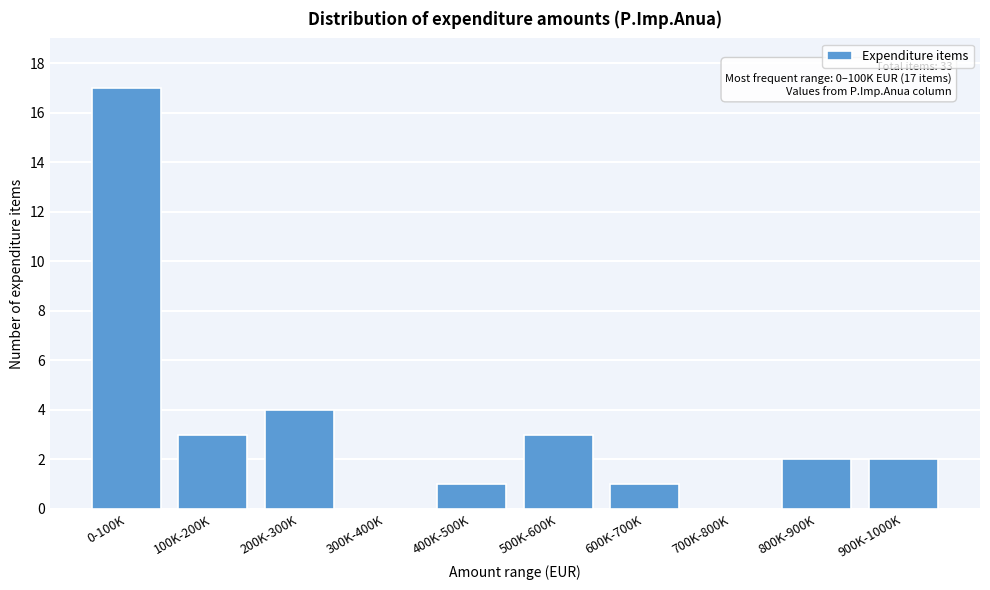

Reading right to left, list all the values displayed in this chart.

900K-1000K=2	800K-900K=2	700K-800K=0	600K-700K=1	500K-600K=3	400K-500K=1	300K-400K=0	200K-300K=4	100K-200K=3	0-100K=17